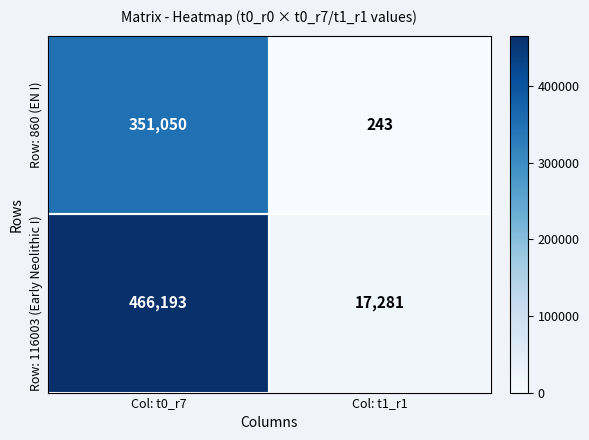

What is the maximum value shown in the chart?

466193